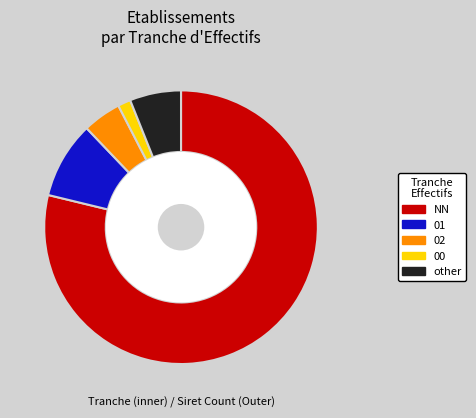

How much of the chart is everything except NN?

21.2%